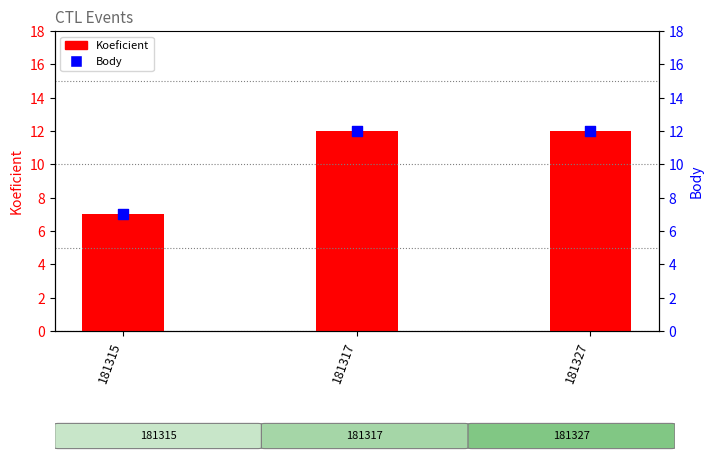

Which series contains the highest Y value?

Koeficient